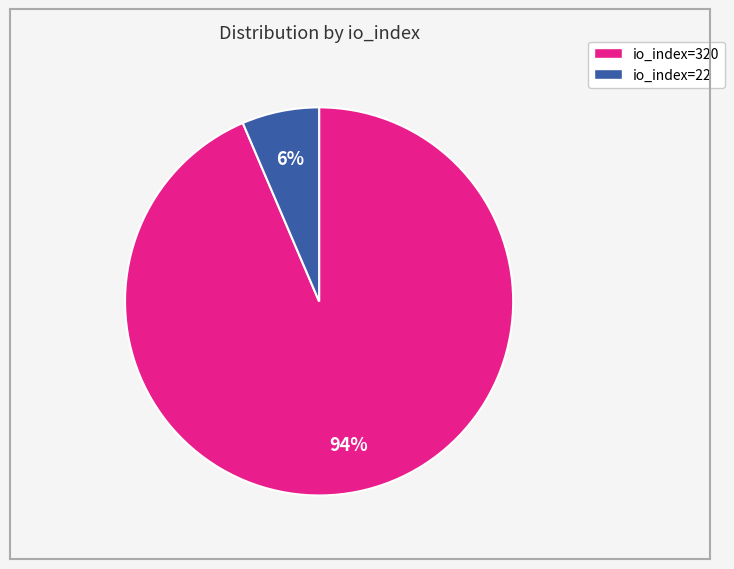

Approximately how many times larger is the value at io_index=22 compared to io_index=320?

0.1